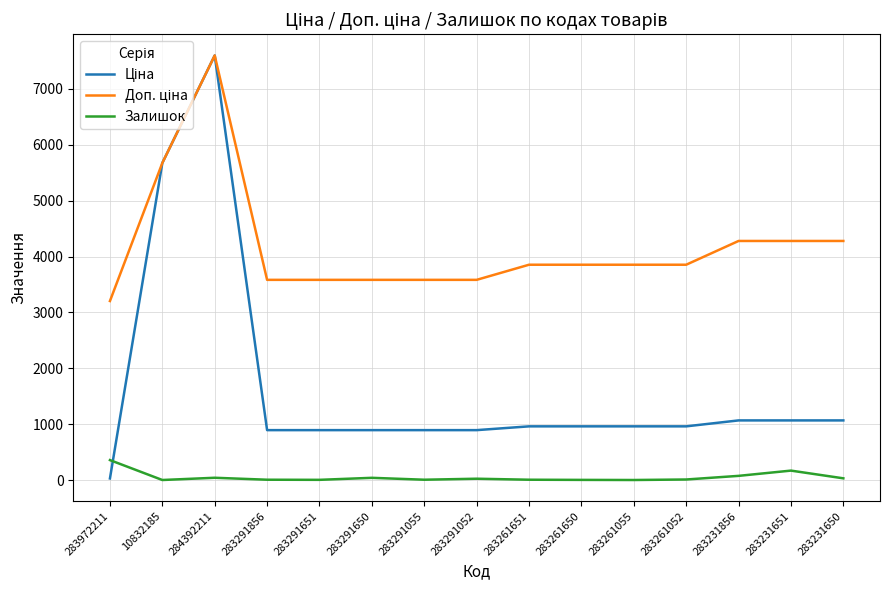

How many lines are shown in the chart?

3